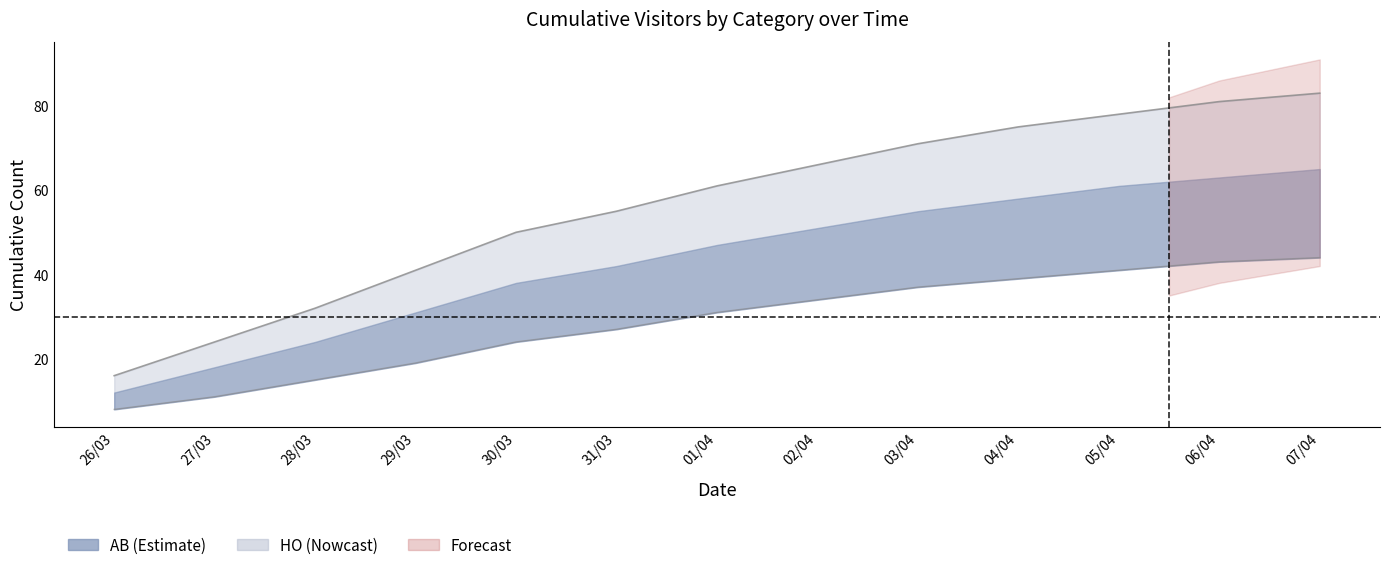

What is the spread (max minus min) of values at 04/04?

36